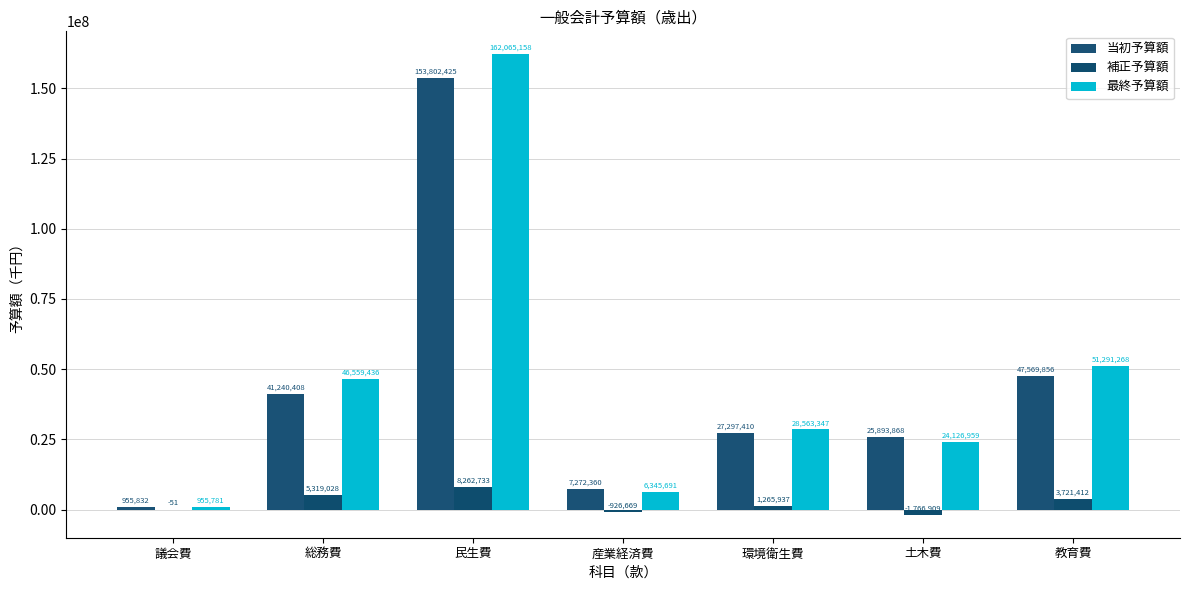

Reading left to right, what are all the values shown in this chart?

当初予算額: 議会費=955832	総務費=41240408	民生費=153802425	産業経済費=7272360	環境衛生費=27297410	土木費=25893868	教育費=47569856
補正予算額: 議会費=-51	総務費=5319028	民生費=8262733	産業経済費=-926669	環境衛生費=1265937	土木費=-1766909	教育費=3721412
最終予算額: 議会費=955781	総務費=46559436	民生費=162065158	産業経済費=6345691	環境衛生費=28563347	土木費=24126959	教育費=51291268